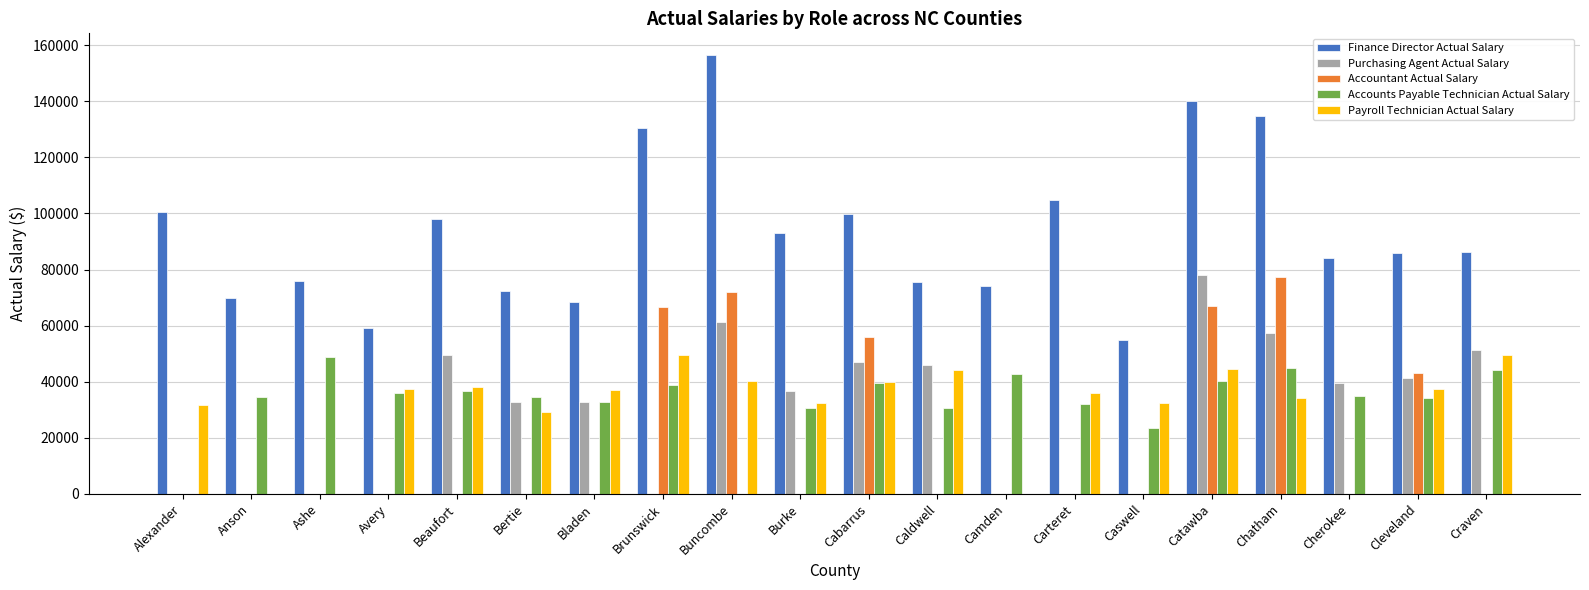

Is it true that Payroll Technician Actual Salary equals 37518 at Cleveland?

True